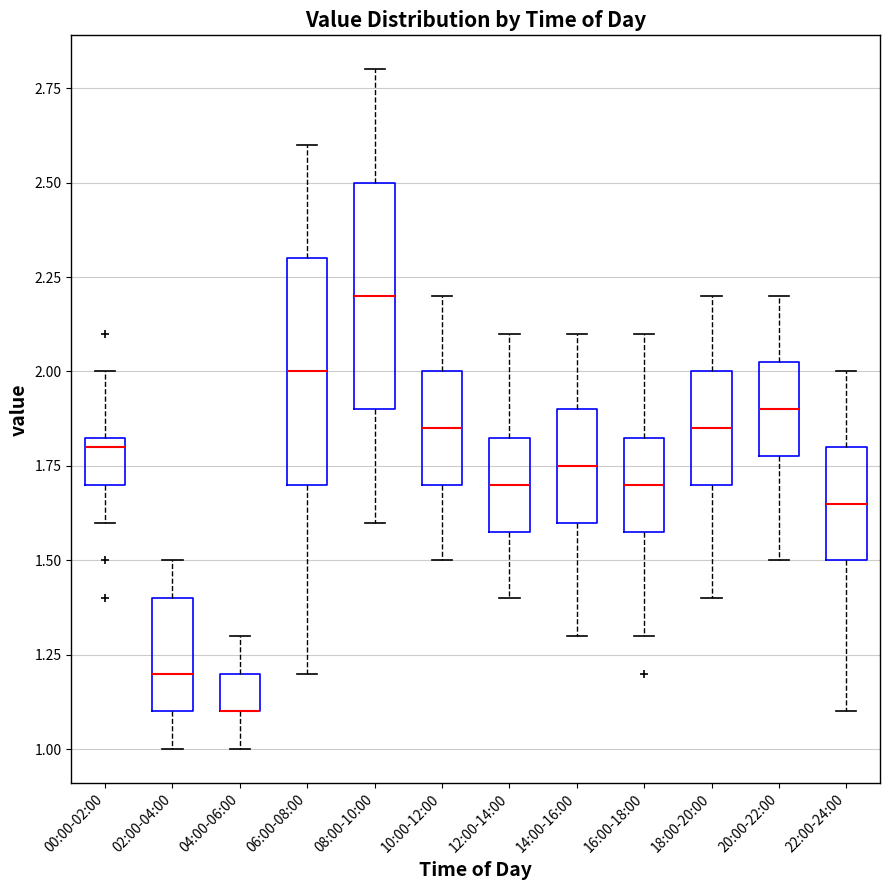

Reading left to right, transcribe this box plot: for each box, give where its median line is, the range the box spans, and where its two whiskers end, as read against the y-axis. The values are not printed on the chart, so give them approximately, as read against the axis.

00:00-02:00: median 1.80, box 1.70 to 1.85, whiskers 1.60 to 2.00
02:00-04:00: median 1.20, box 1.10 to 1.40, whiskers 1.00 to 1.50
04:00-06:00: median 1.10 (drawn on the box's lower edge), box 1.10 to 1.20, whiskers 1.00 to 1.30
06:00-08:00: median 2.00, box 1.70 to 2.30, whiskers 1.20 to 2.60
08:00-10:00: median 2.20, box 1.90 to 2.50, whiskers 1.60 to 2.80
10:00-12:00: median 1.85, box 1.70 to 2.00, whiskers 1.50 to 2.20
12:00-14:00: median 1.70, box 1.60 to 1.85, whiskers 1.40 to 2.10
14:00-16:00: median 1.75, box 1.60 to 1.90, whiskers 1.30 to 2.10
16:00-18:00: median 1.70, box 1.60 to 1.85, whiskers 1.30 to 2.10
18:00-20:00: median 1.85, box 1.70 to 2.00, whiskers 1.40 to 2.20
20:00-22:00: median 1.90, box 1.80 to 2.05, whiskers 1.50 to 2.20
22:00-24:00: median 1.65, box 1.50 to 1.80, whiskers 1.10 to 2.00